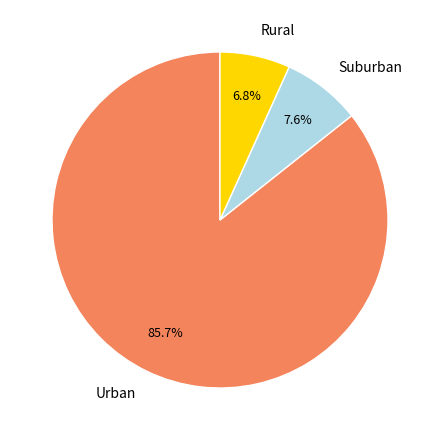

How much of the chart is everything except Rural?

93.2%